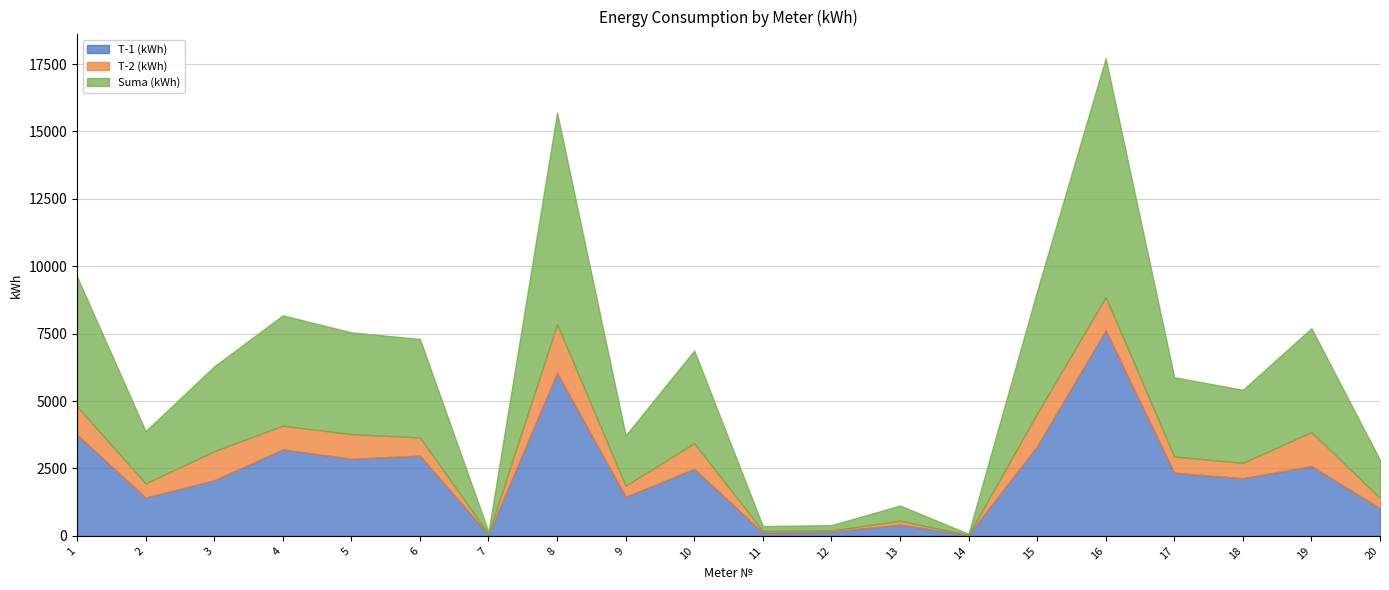

True or false: T-1 (kWh) has more than 1 interior local peaks.

True